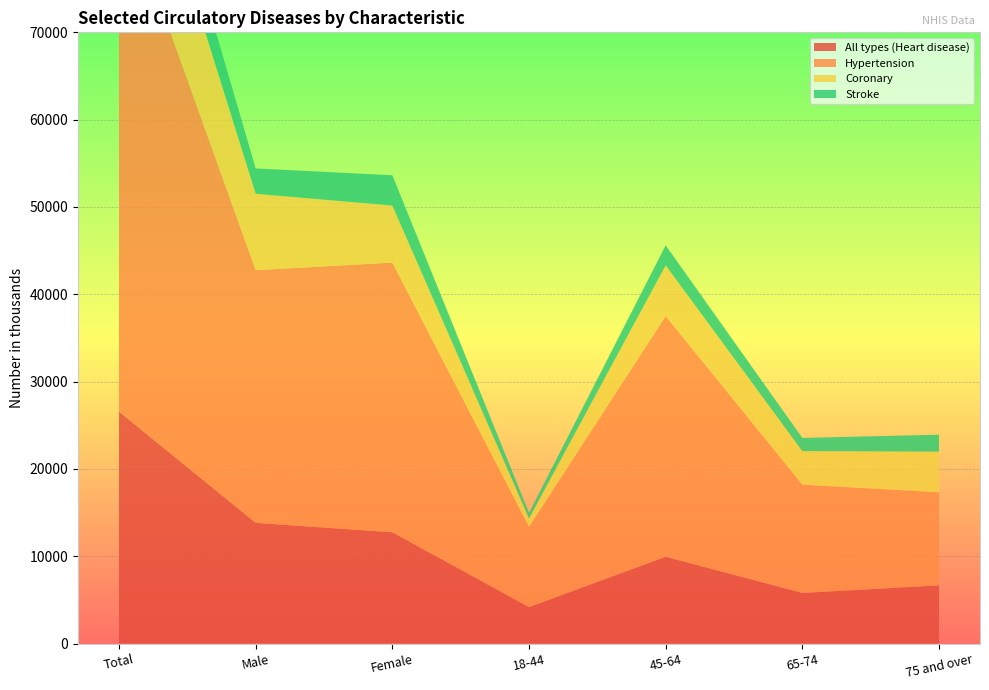

Reading left to right, list all the values displayed in this chart.

All types (Heart disease): Total=26561	Male=13820	Female=12741	18-44=4168	45-64=9939	65-74=5792	75 and over=6661
Hypertension: Total=59830	Male=28940	Female=30890	18-44=9187	45-64=27578	65-74=12404	75 and over=10661
Coronary: Total=15281	Male=8752	Female=6529	18-44=980	45-64=5796	65-74=3848	75 and over=4657
Stroke: Total=6370	Male=2898	Female=3472	18-44=635	45-64=2293	65-74=1505	75 and over=1936